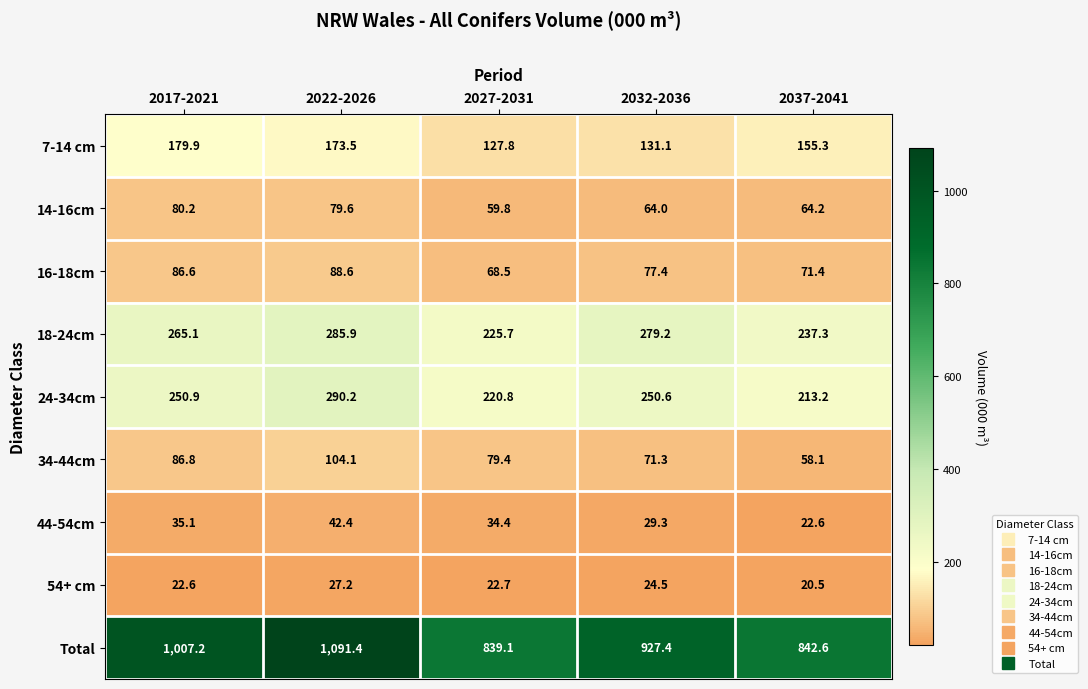

What is the difference between the maximum and minimum values in the 24-34cm series?

77.0